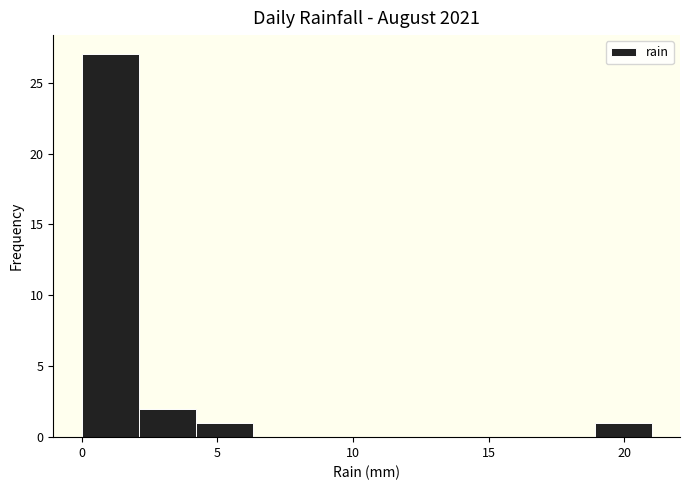

Which range on the x-axis has the tallest bar?

0.0 to 2.1